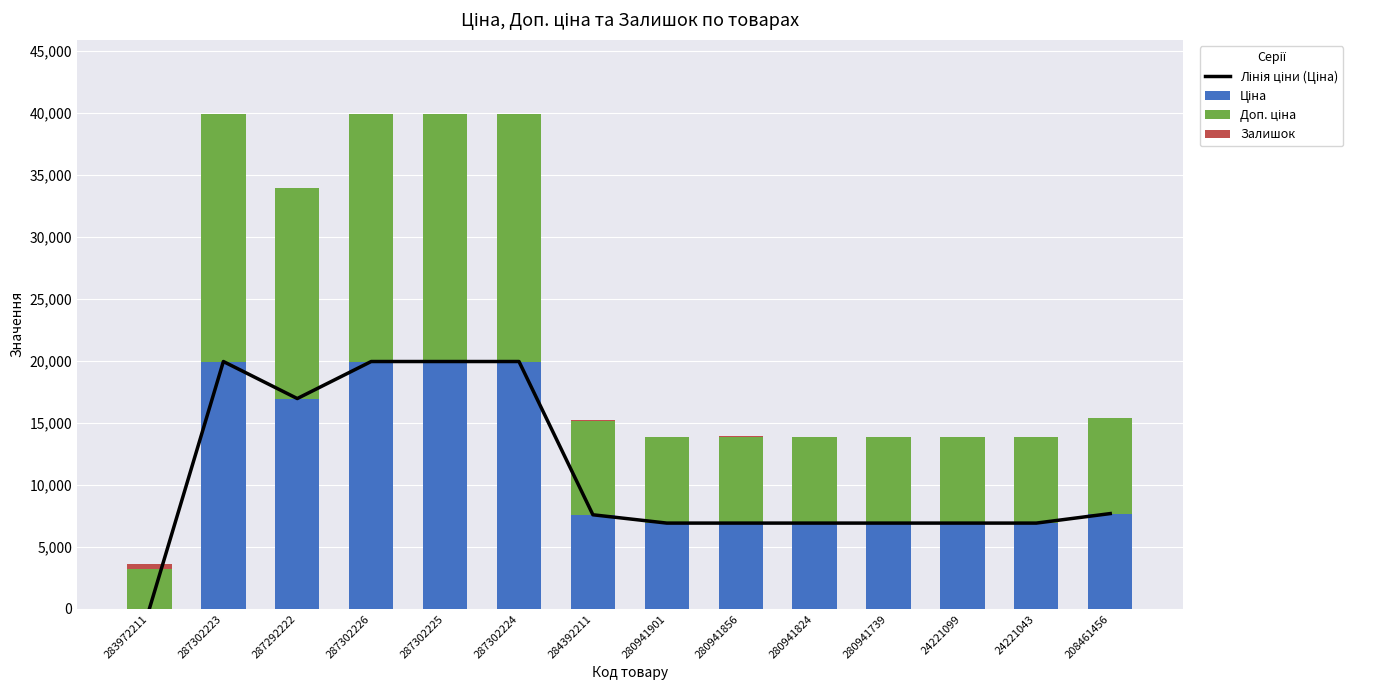

What is the difference between the maximum and minimum values in the Доп. ціна series?

16759.2